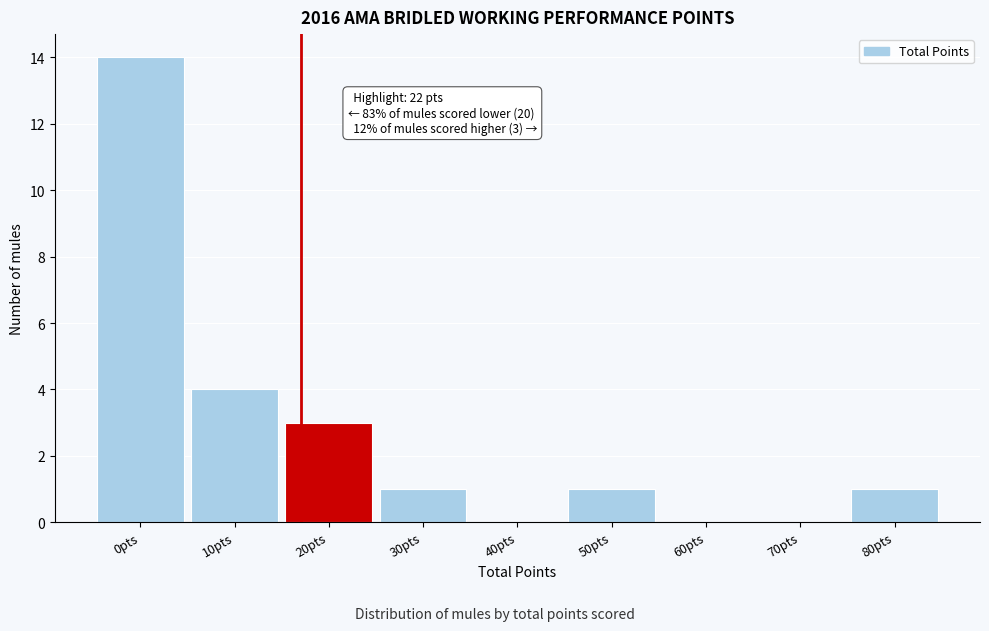

Reading right to left, transcribe all the data shown in this chart.

80pts=1	70pts=0	60pts=0	50pts=1	40pts=0	30pts=1	20pts=3	10pts=4	0pts=14